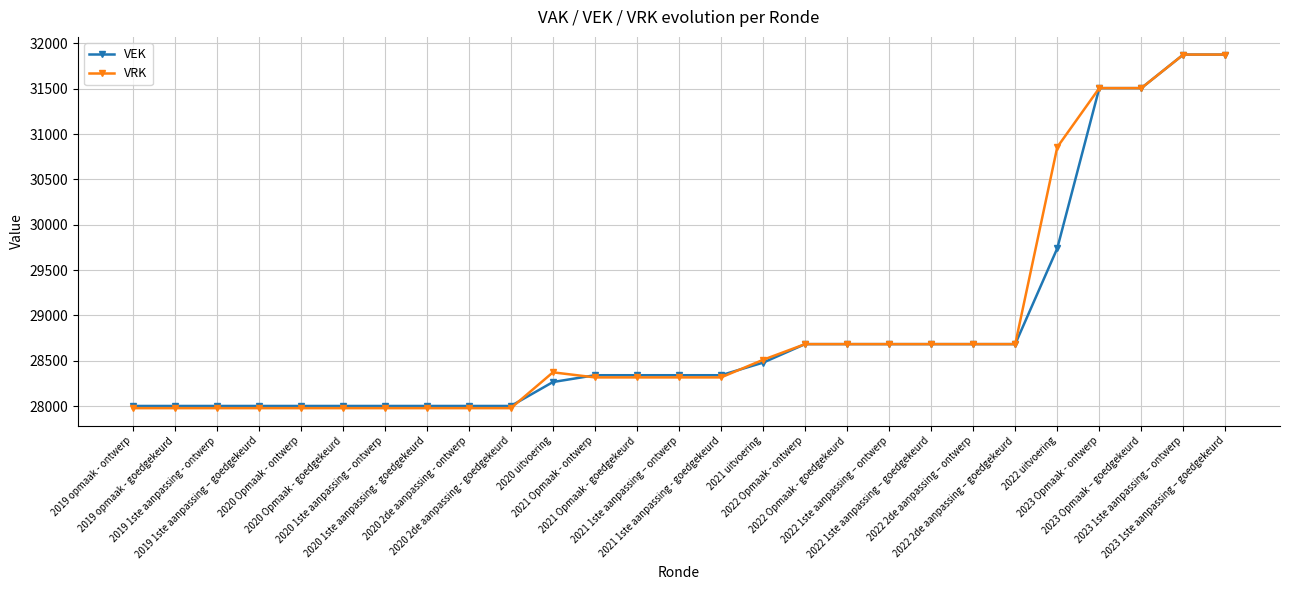

At which label does VRK first exceed 28317?

2020 uitvoering